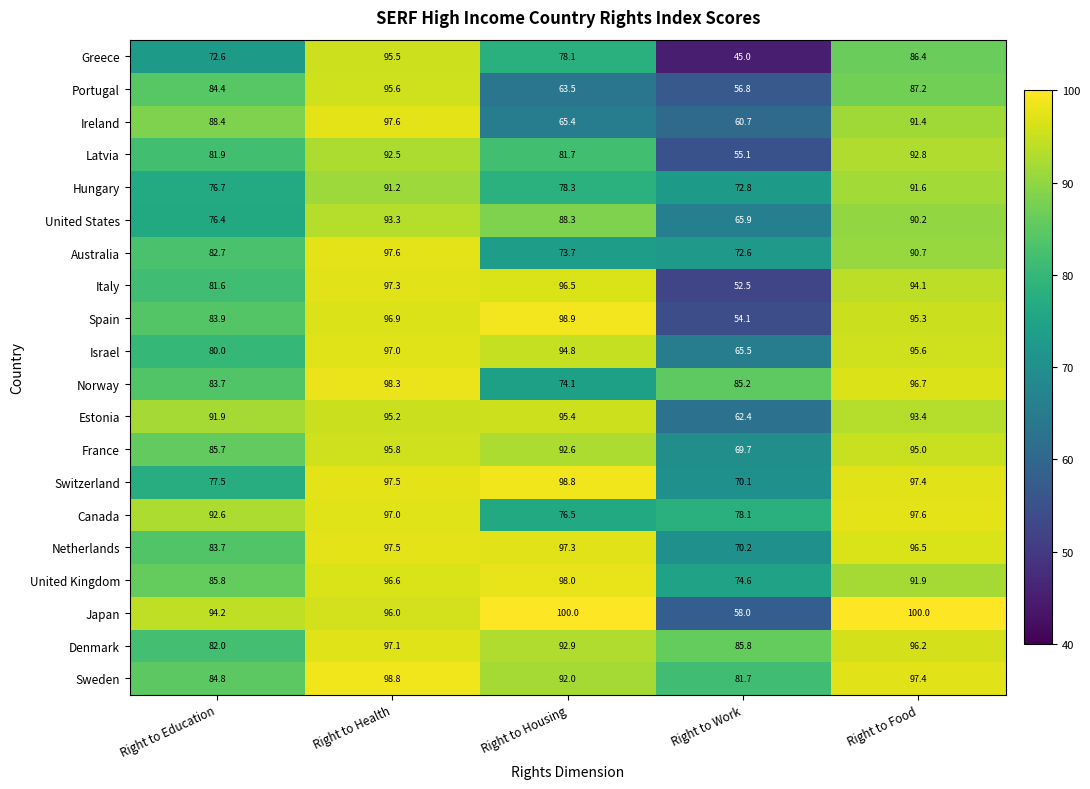

List the labels in order of Australia value, smallest first.

Right to Work, Right to Housing, Right to Education, Right to Food, Right to Health